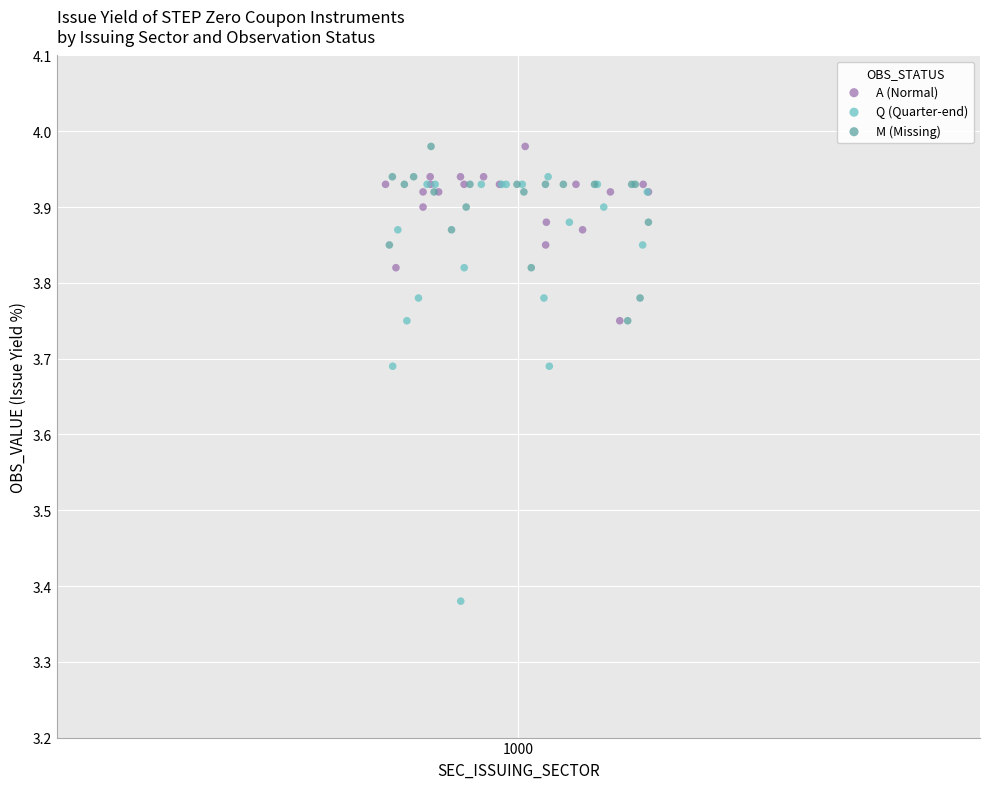

Which series reaches the minimum Y coordinate?

Q (Quarter-end)